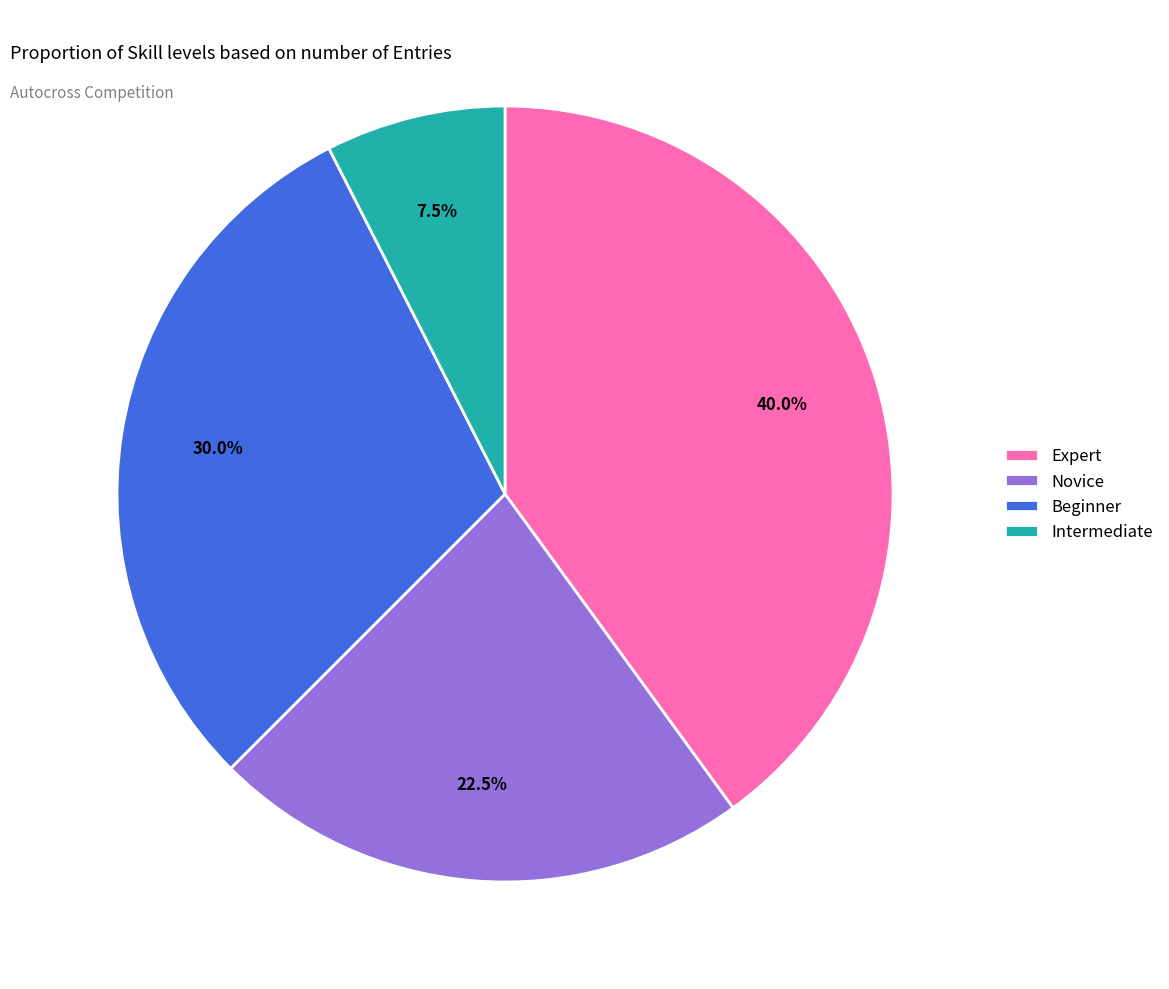

Which category has the biggest portion of the pie?

Expert